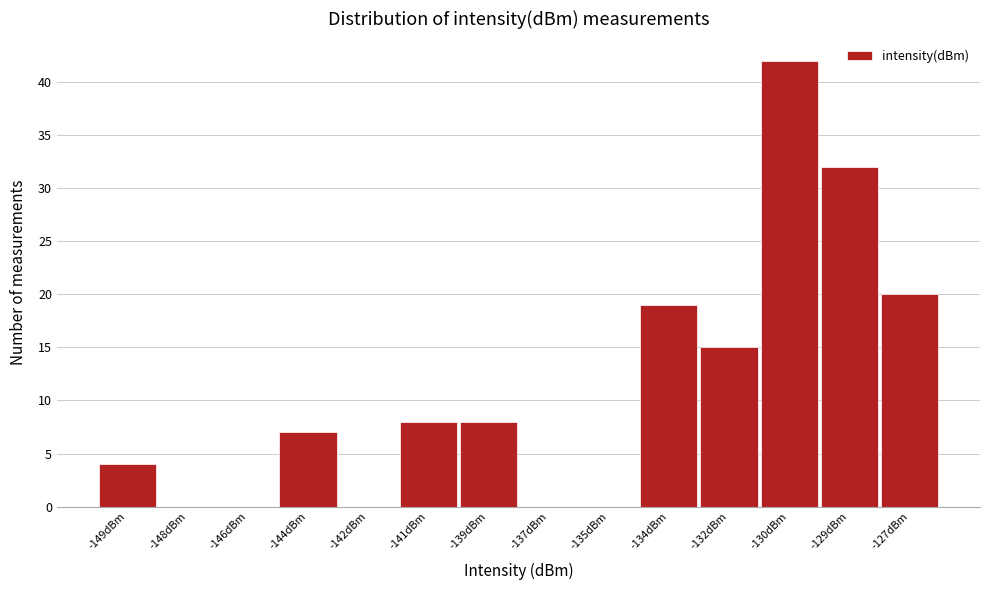

Reading left to right, extract all data points from this chart.

-149dBm=4	-148dBm=0	-146dBm=0	-144dBm=7	-142dBm=0	-141dBm=8	-139dBm=8	-137dBm=0	-135dBm=0	-134dBm=19	-132dBm=15	-130dBm=42	-129dBm=32	-127dBm=20